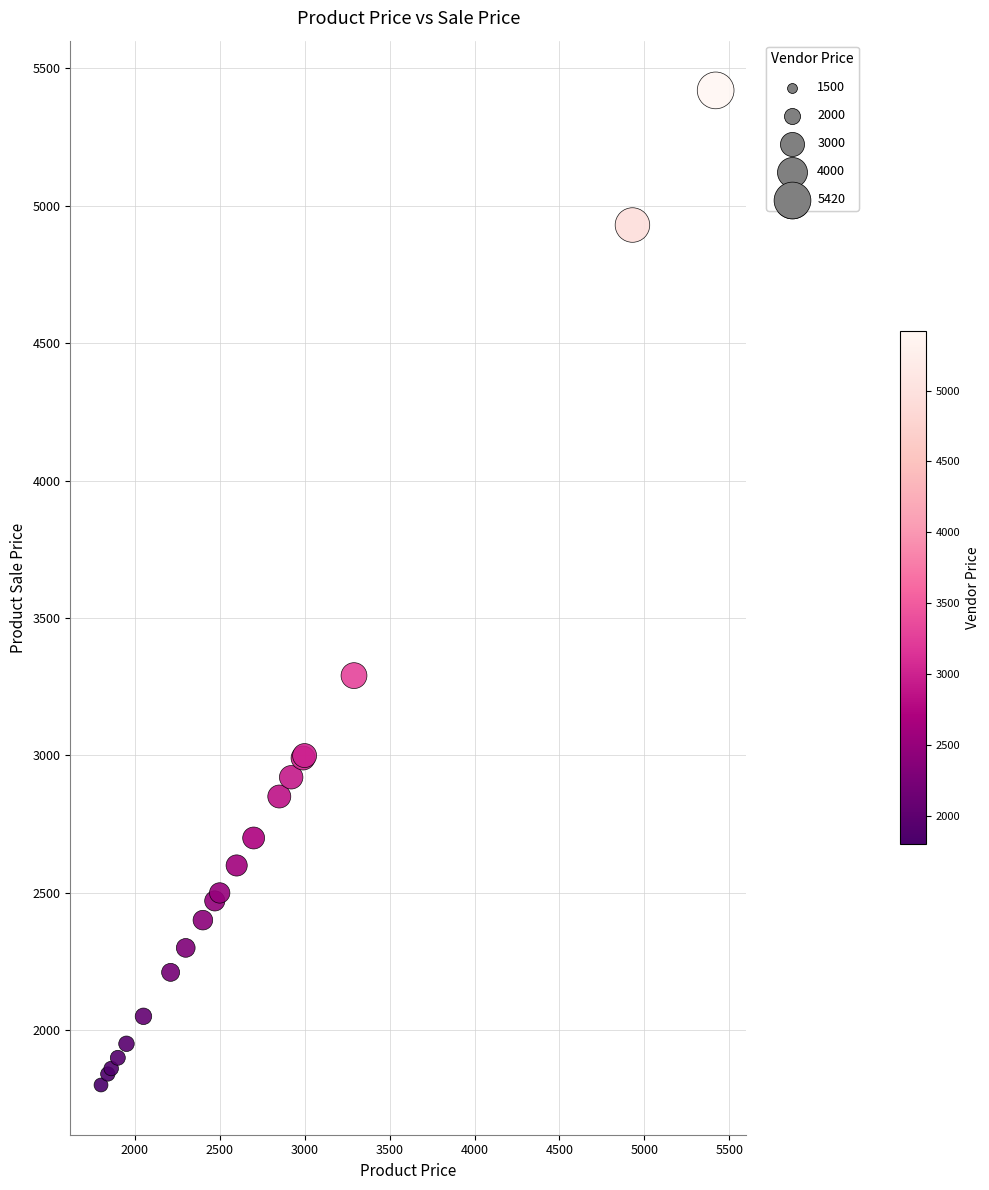

What Y value in the scatter plot is closest to 3610?

3290